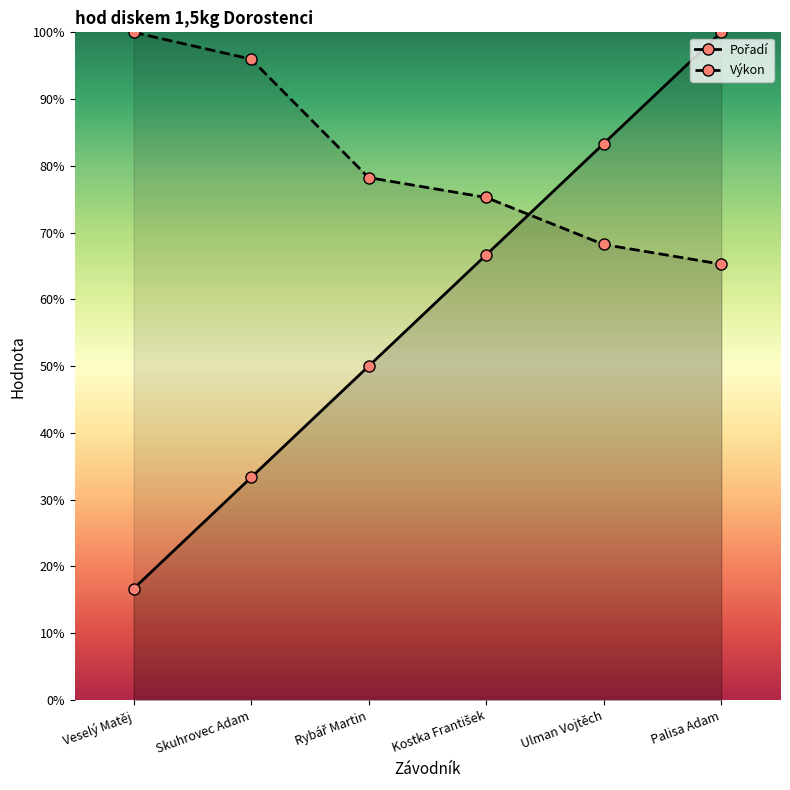

What is the label of the 6th point from the right?

Veselý Matěj